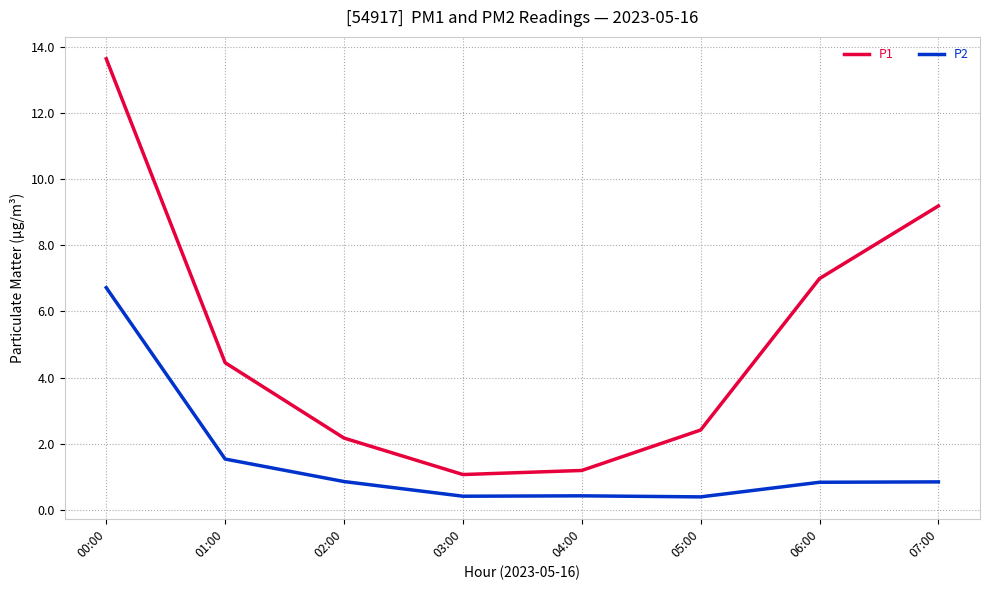

At how many categories does at least one series exceed 4?

4